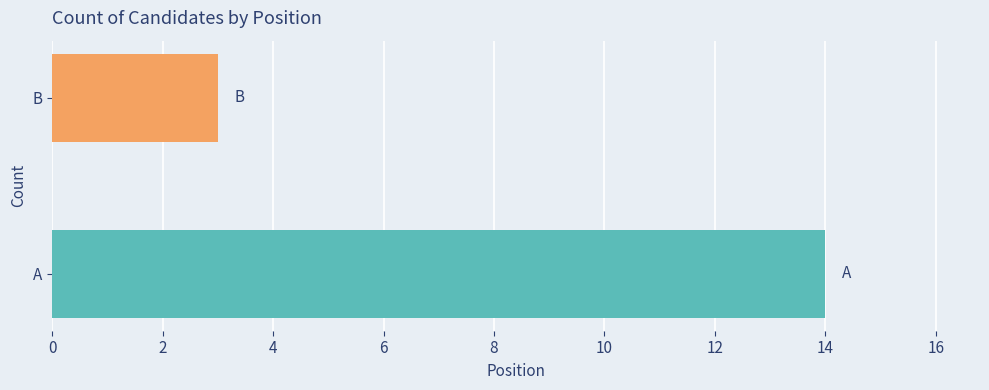

Reading top to bottom, extract all data points from this chart.

3	14